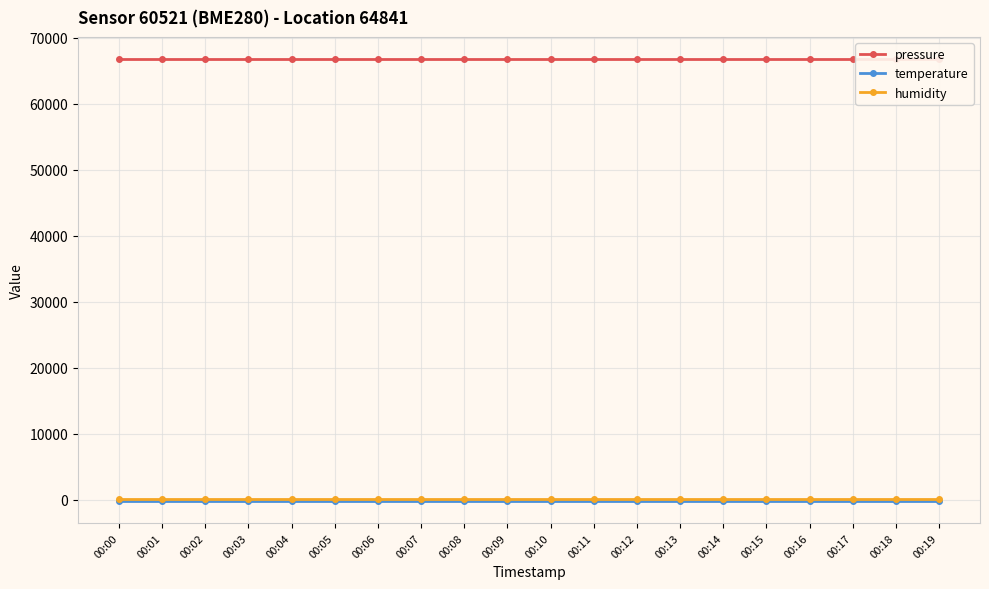

At which label is pressure closest to 66788?

00:00